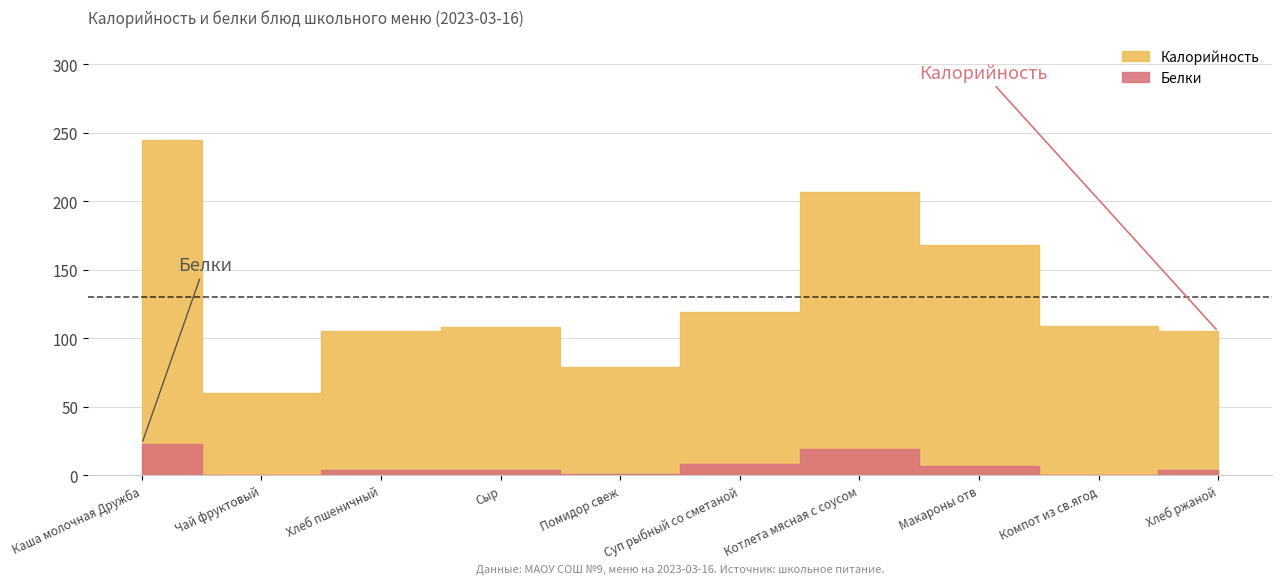

Where does the Белки series first go above 4?

Каша молочная Дружба